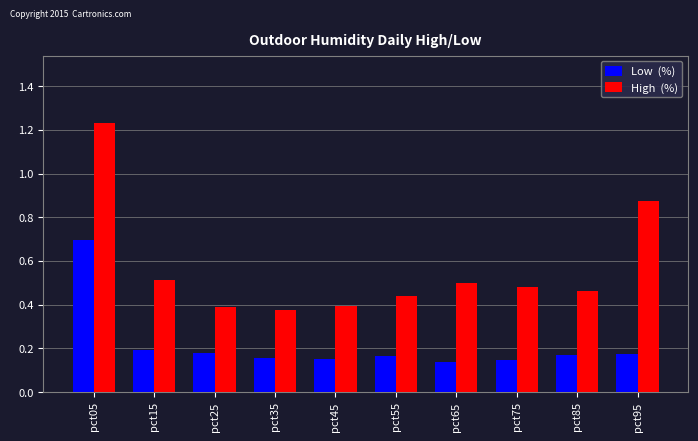

At which category is the sum across all series the highest?

pct05